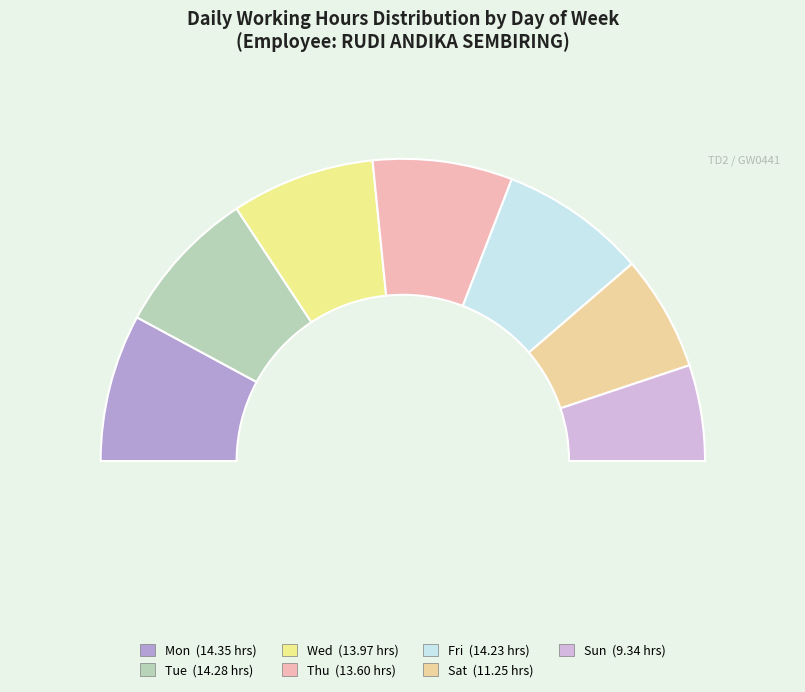

What is the total percentage of Tue and Sat?

28.0%